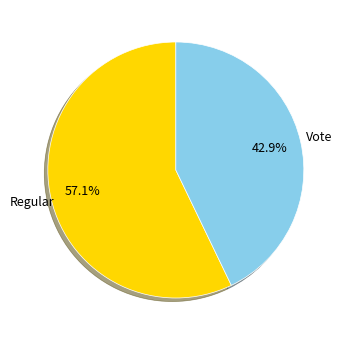

What percentage is the Vote slice, to the nearest percent?

43%